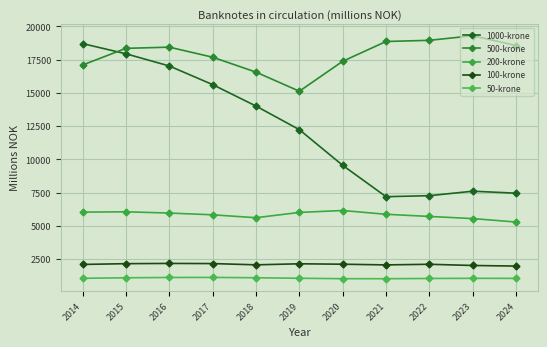

Where does the 50-krone series first go above 1054?

2015